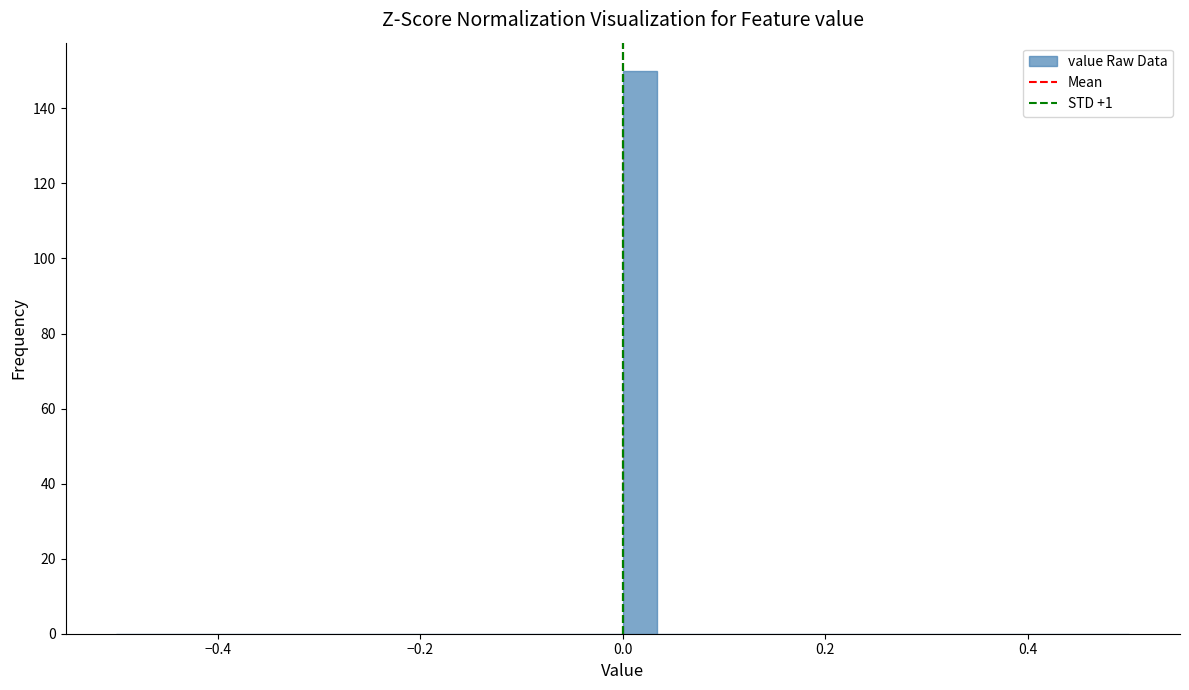

Read against the x-axis, roughly where is the centre of the tallest bar?

0.02